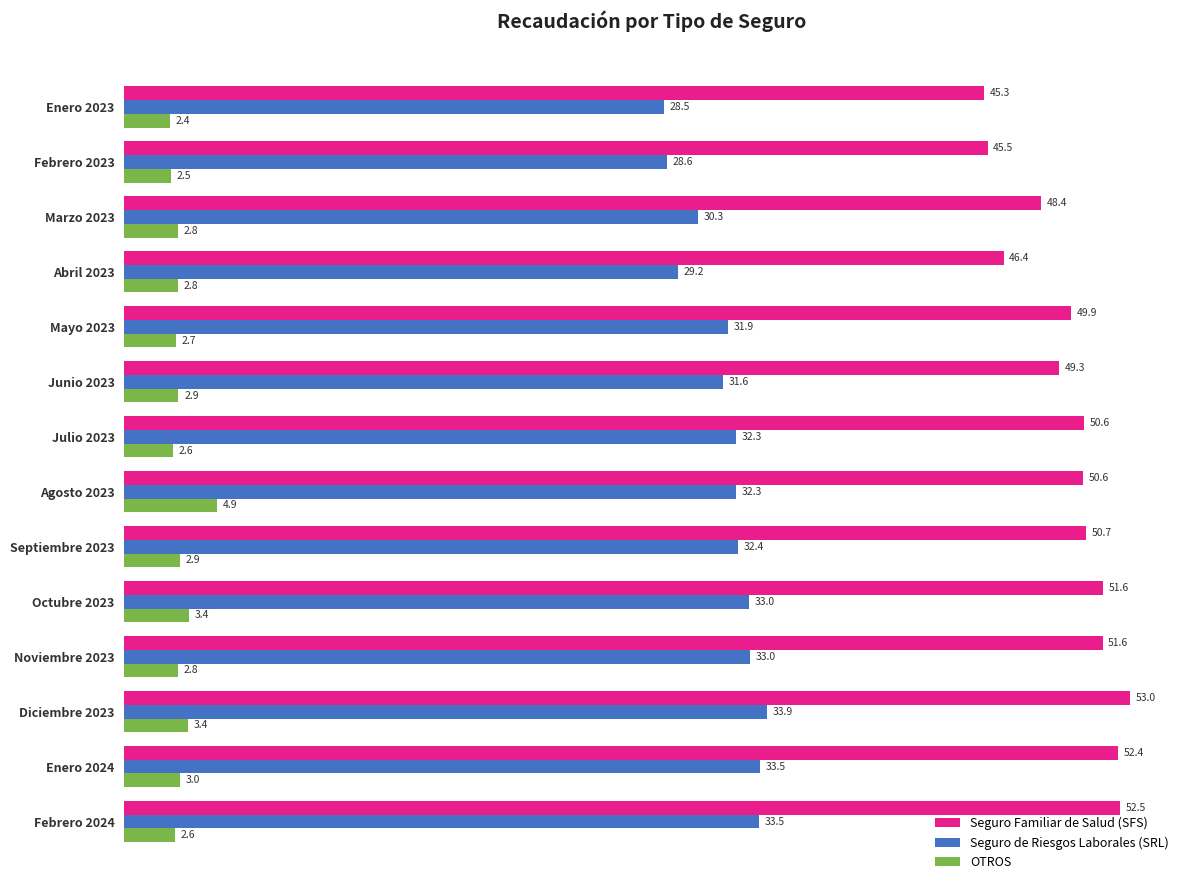

What are all the series names shown in the legend?

Seguro Familiar de Salud (SFS), Seguro de Riesgos Laborales (SRL), OTROS